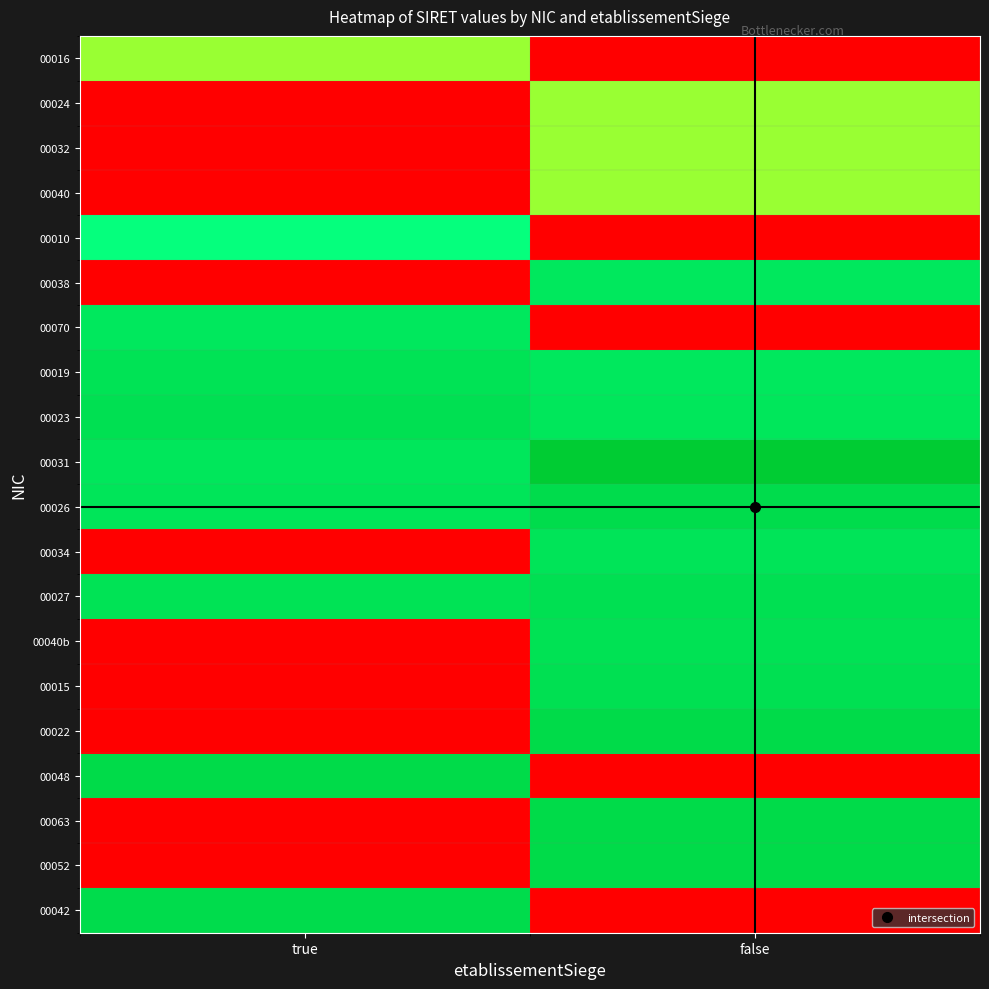

At true, list the series in order from smallest to largest.

00024, 00032, 00040, 00038, 00034, 00040b, 00015, 00022, 00063, 00052, 00016, 00010, 00070, 00031, 00026, 00019, 00027, 00023, 00042, 00048